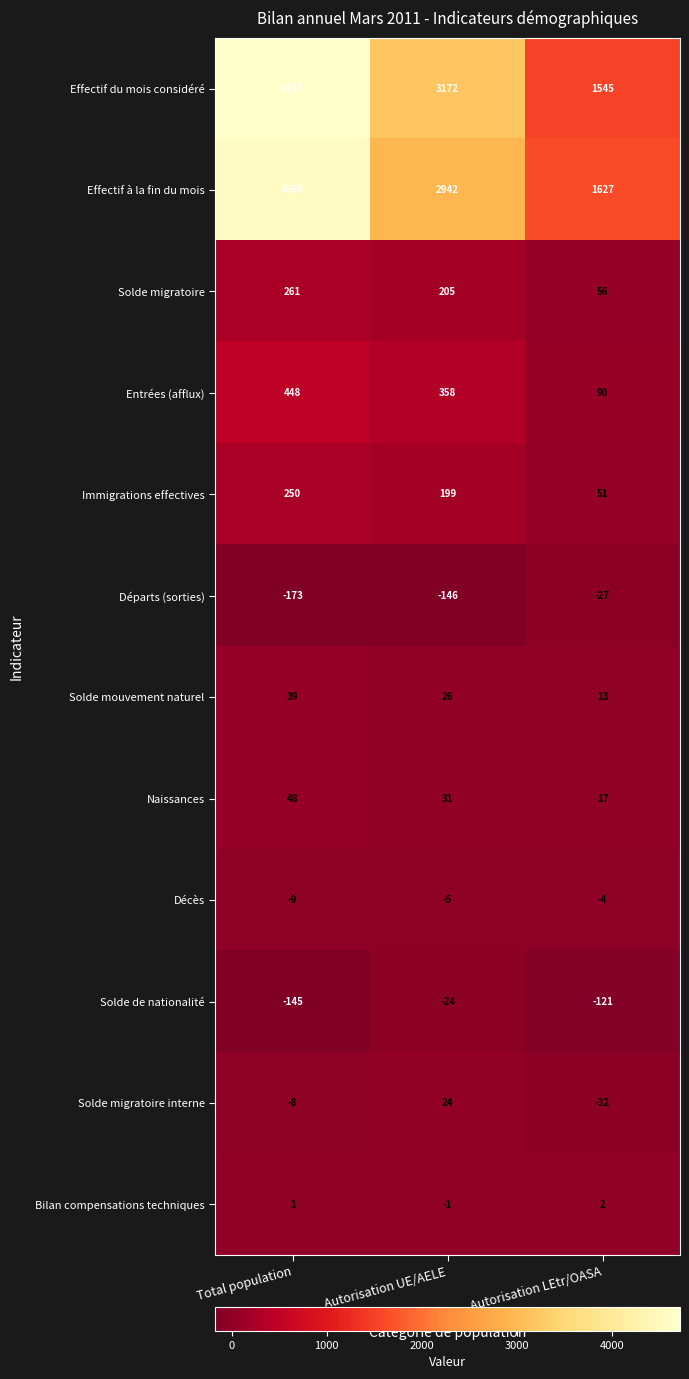

Which series has the widest spread of values?

Effectif du mois considéré